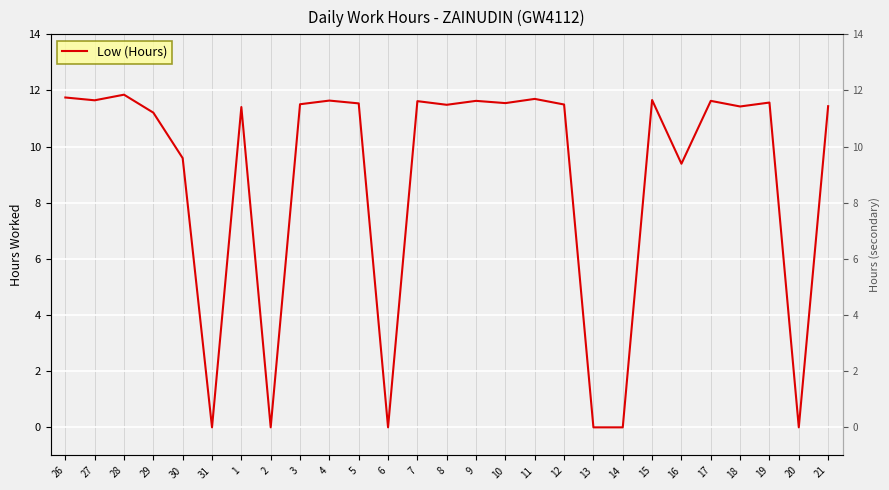

What is the difference between the maximum and second lowest values?

11.8